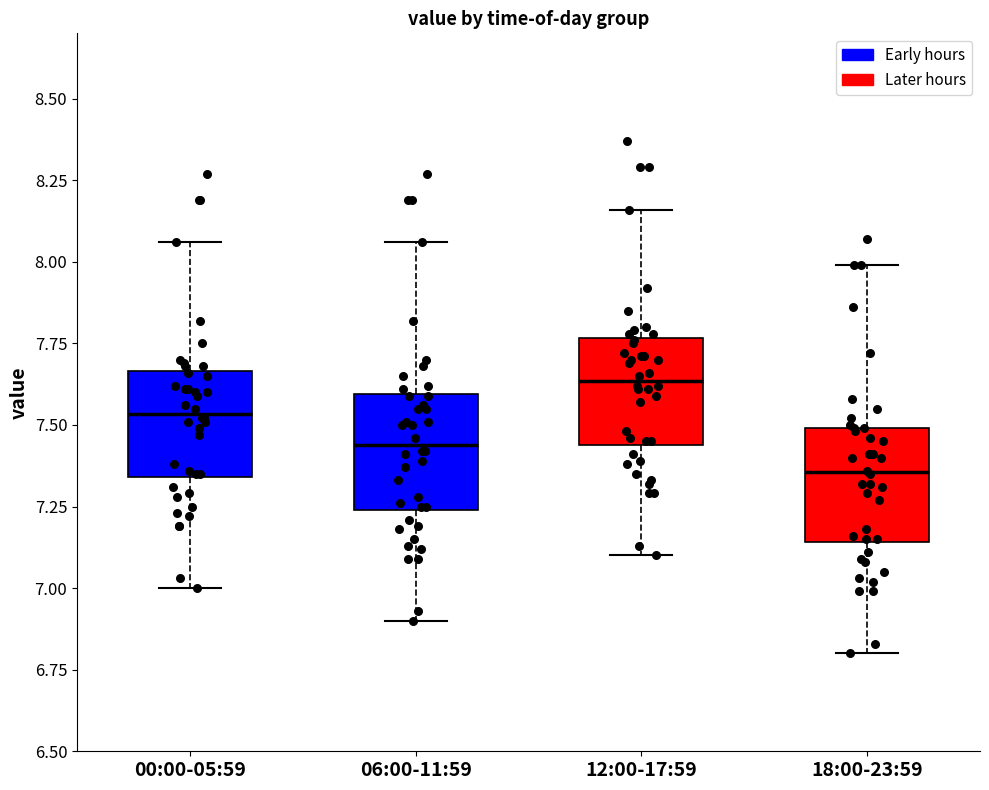

Where does the upper whisker of the box for 00:00-05:59 end on the y-axis? The values are not printed on the chart, so give them approximately, as read against the axis.

8.05